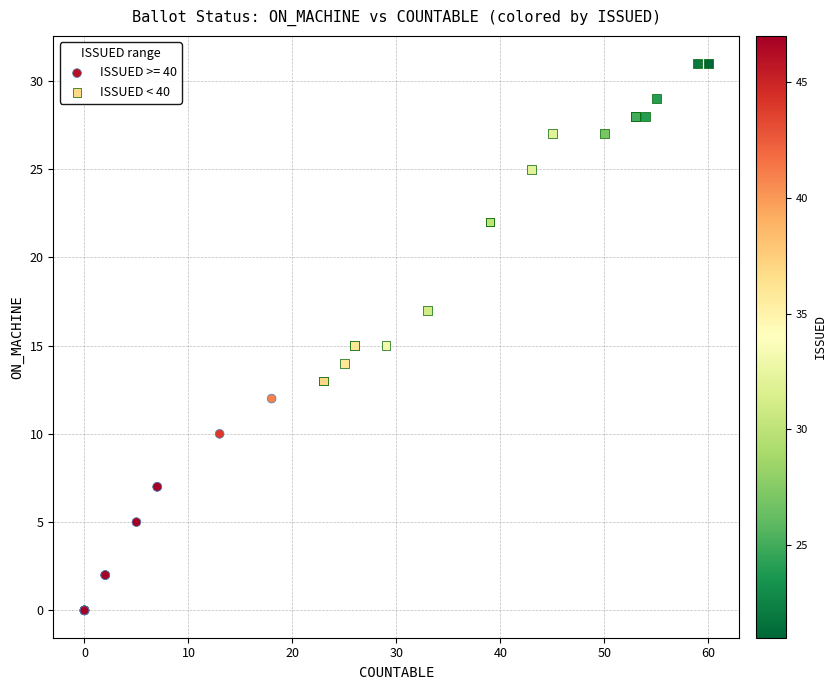

Which series has the widest spread of Y values?

ISSUED < 40